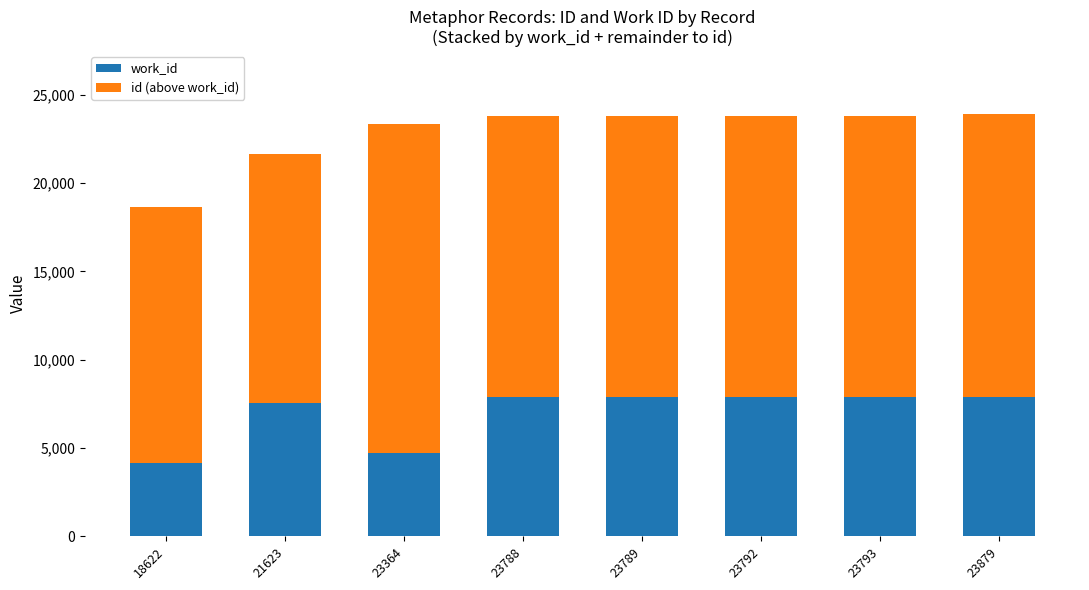

What is the approximate value of work_id at 23793, to the nearest 50?

7850